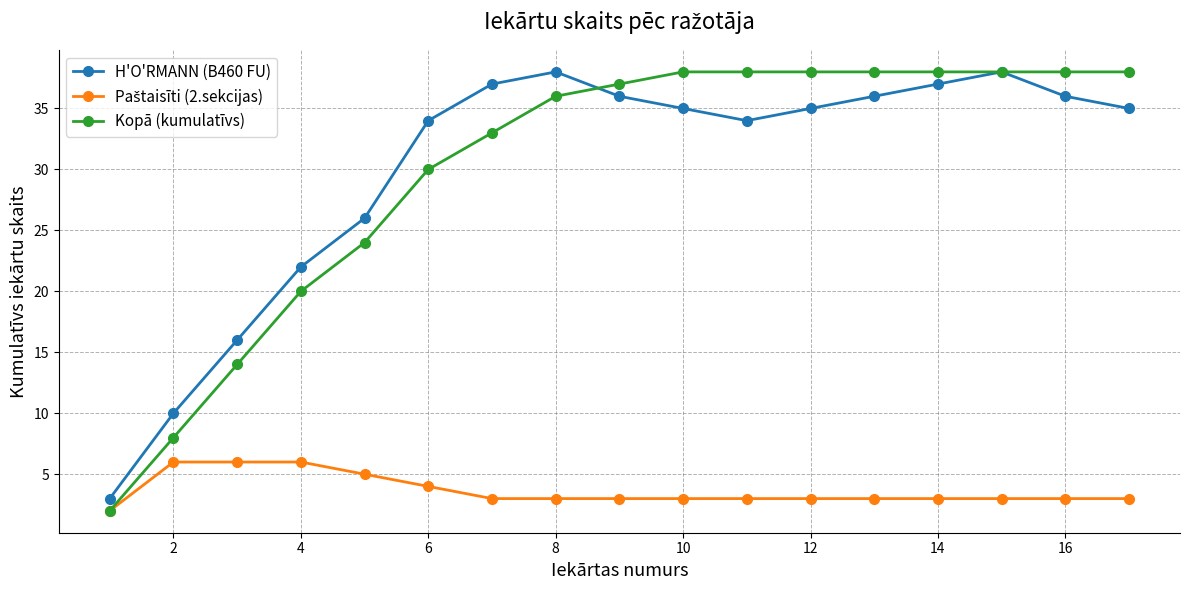

What is the value of the H'O'RMANN (B460 FU) point at the 11th from the left?

34